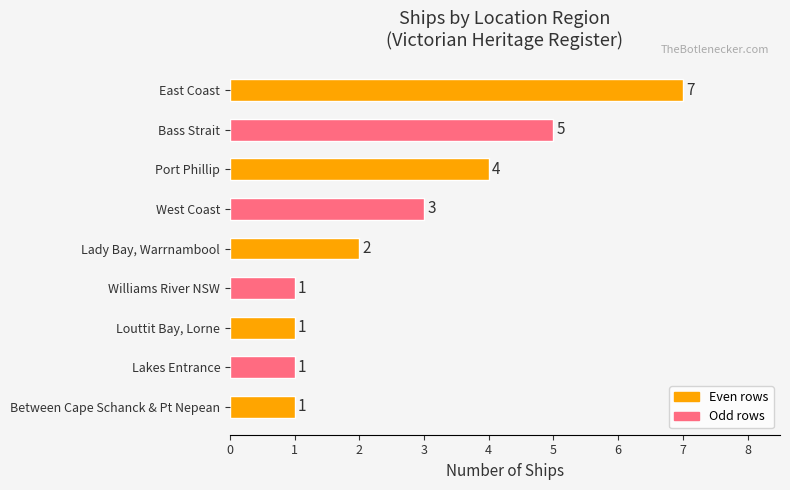

Count the number of data series in this chart.

1